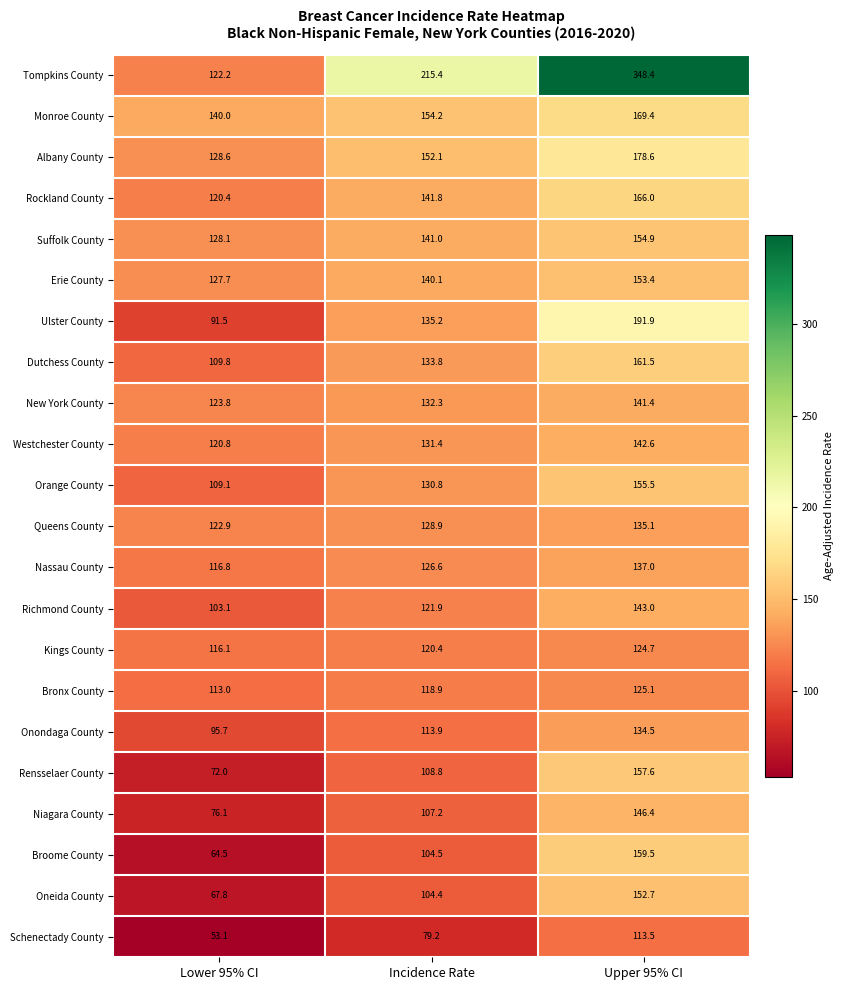

At which label does Broome County first exceed 104?

Incidence Rate